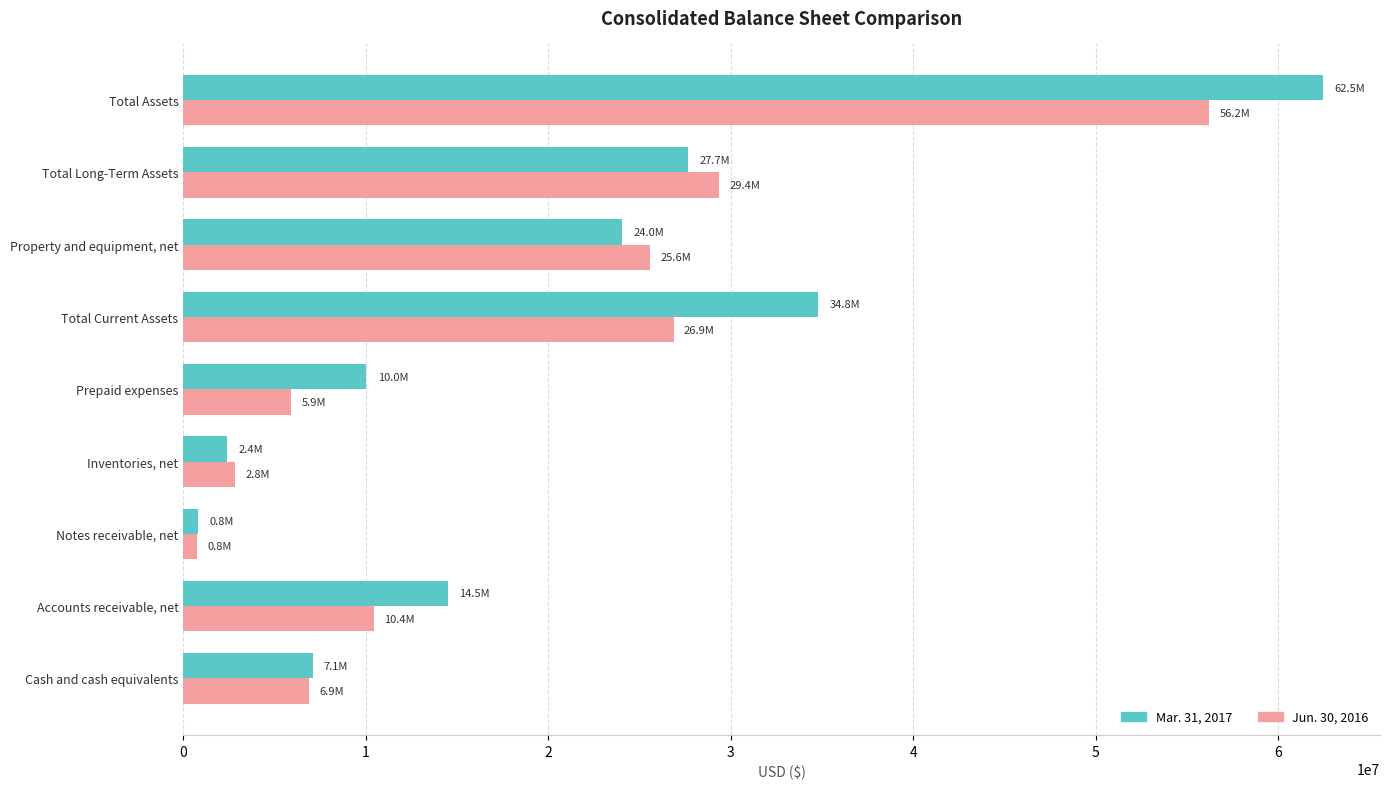

How many categories are shown in the chart?

9